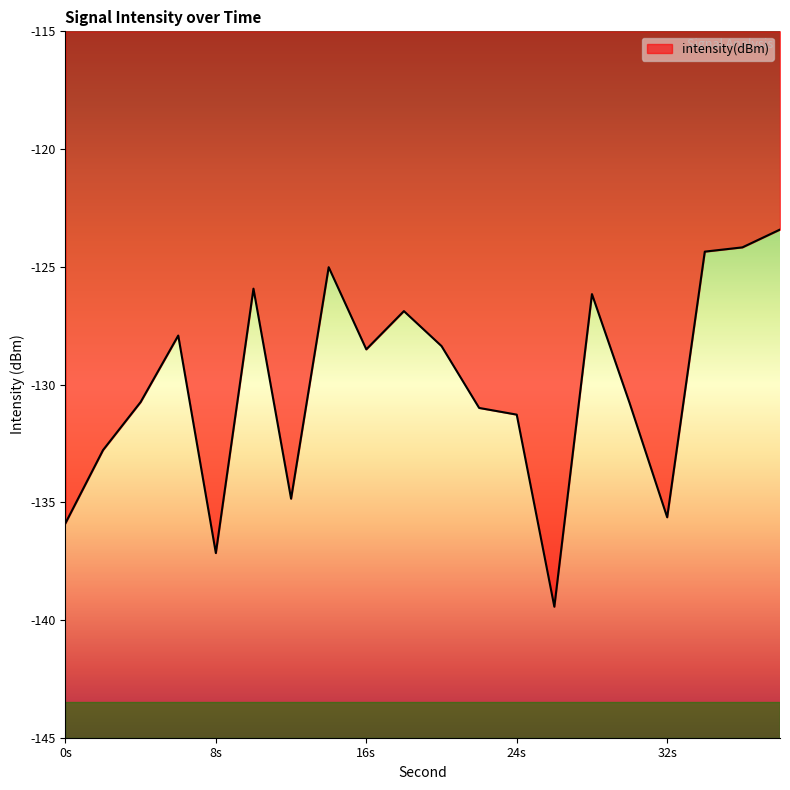

What is the maximum value shown in the chart?

-123.4